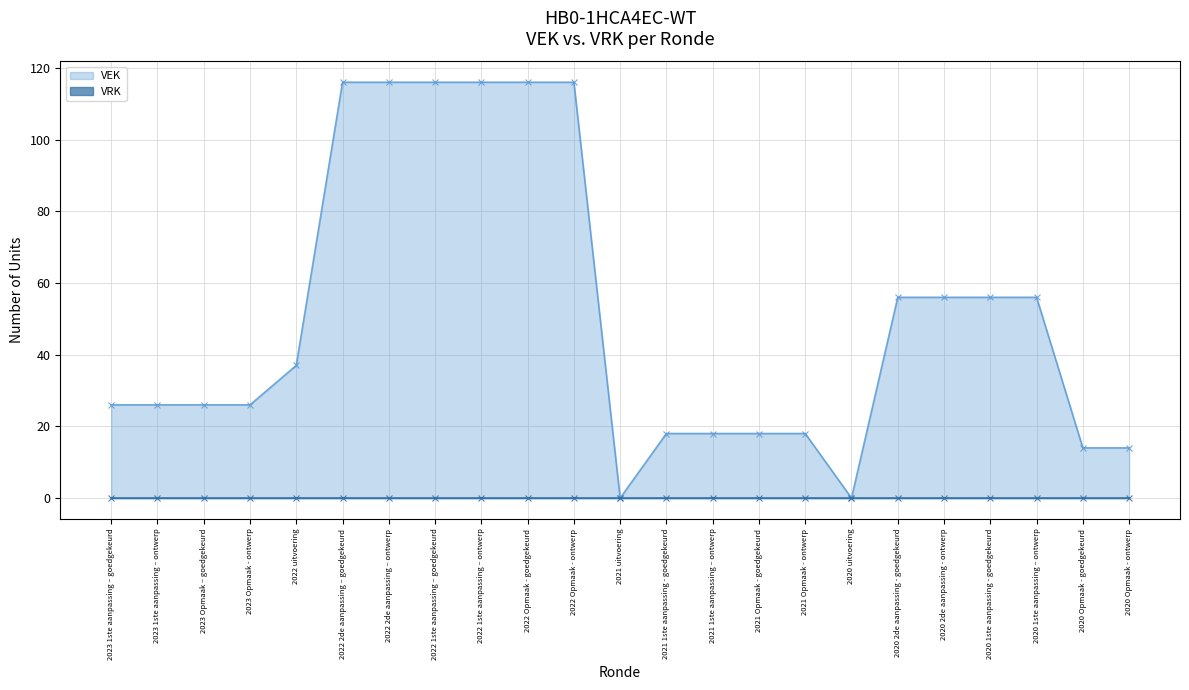

List the labels in order of value, smallest first.

2021 uitvoering, 2020 uitvoering, 2020 Opmaak - goedgekeurd, 2020 Opmaak - ontwerp, 2021 1ste aanpassing - goedgekeurd, 2021 1ste aanpassing – ontwerp, 2021 Opmaak - goedgekeurd, 2021 Opmaak - ontwerp, 2023 1ste aanpassing – goedgekeurd, 2023 1ste aanpassing – ontwerp, 2023 Opmaak – goedgekeurd, 2023 Opmaak - ontwerp, 2022 uitvoering, 2020 2de aanpassing - goedgekeurd, 2020 2de aanpassing - ontwerp, 2020 1ste aanpassing - goedgekeurd, 2020 1ste aanpassing – ontwerp, 2022 2de aanpassing – goedgekeurd, 2022 2de aanpassing – ontwerp, 2022 1ste aanpassing – goedgekeurd, 2022 1ste aanpassing – ontwerp, 2022 Opmaak - goedgekeurd, 2022 Opmaak - ontwerp